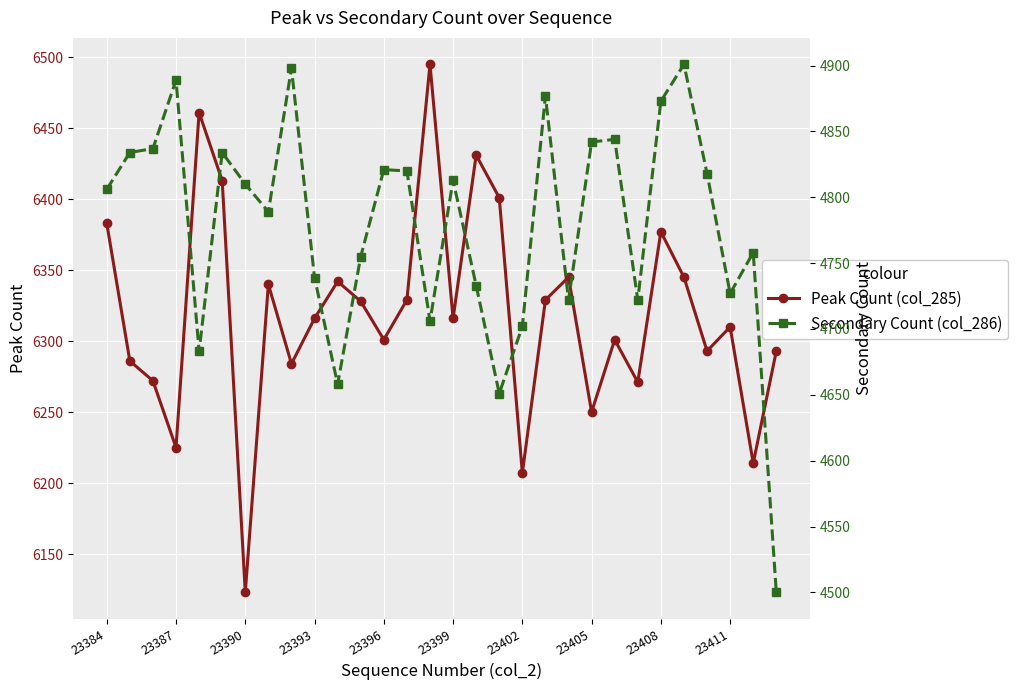

True or false: Peak Count (col_285) has a value of 8410 at 23396.

False